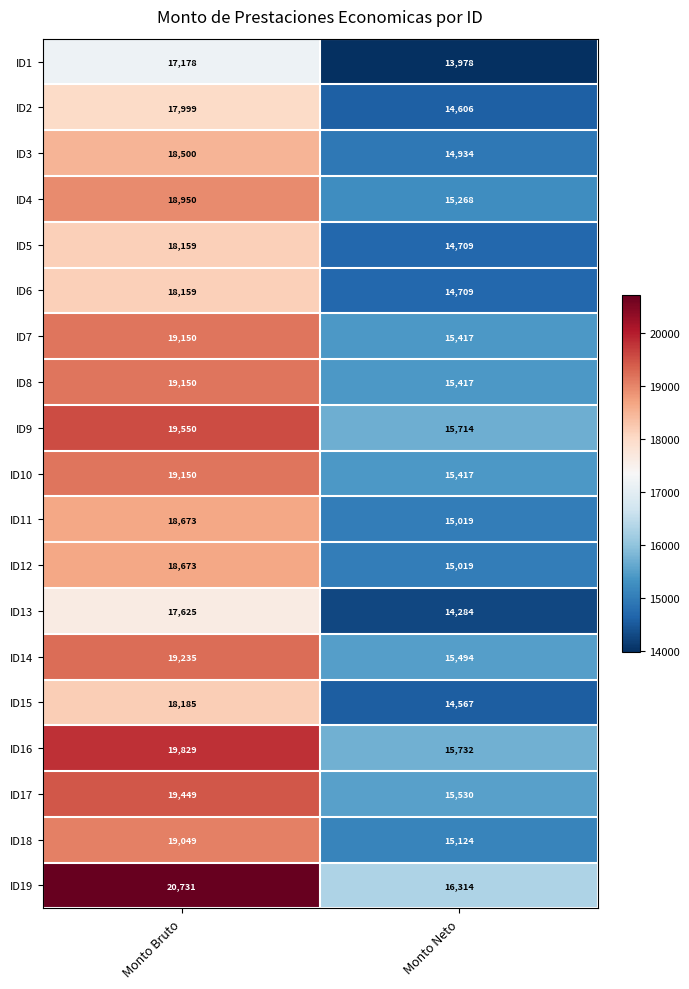

What is the smallest value displayed?

13978